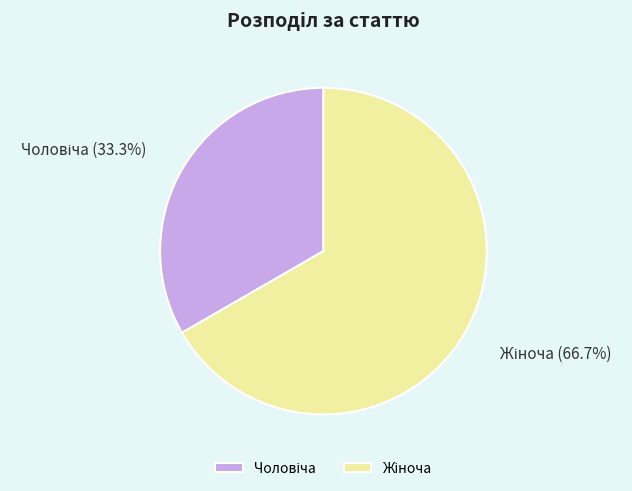

Is there a majority slice in this chart?

Yes